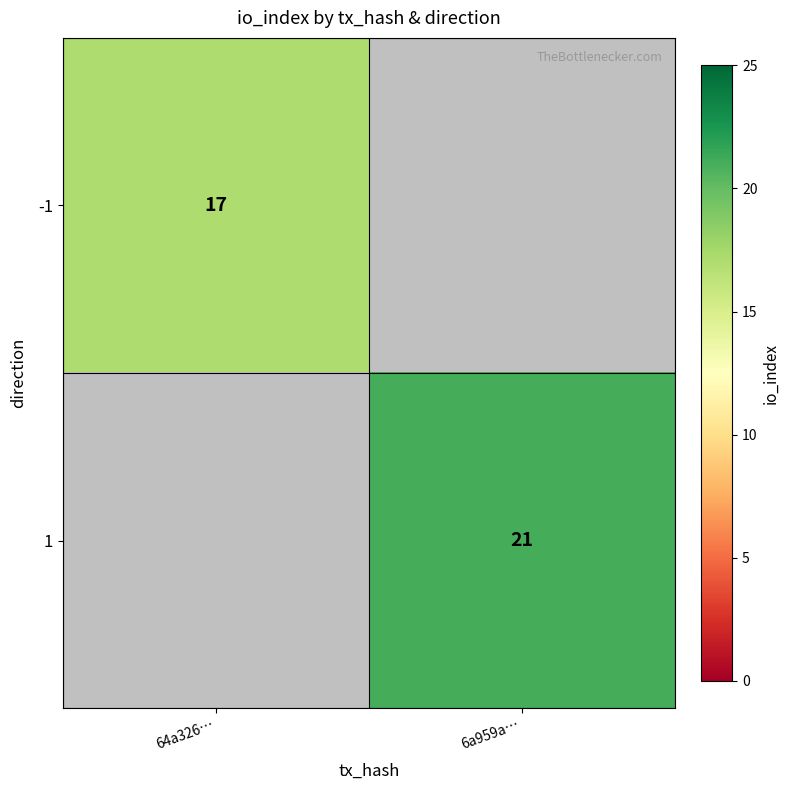

True or false: -1 has a value of 5 at 64a326….

False